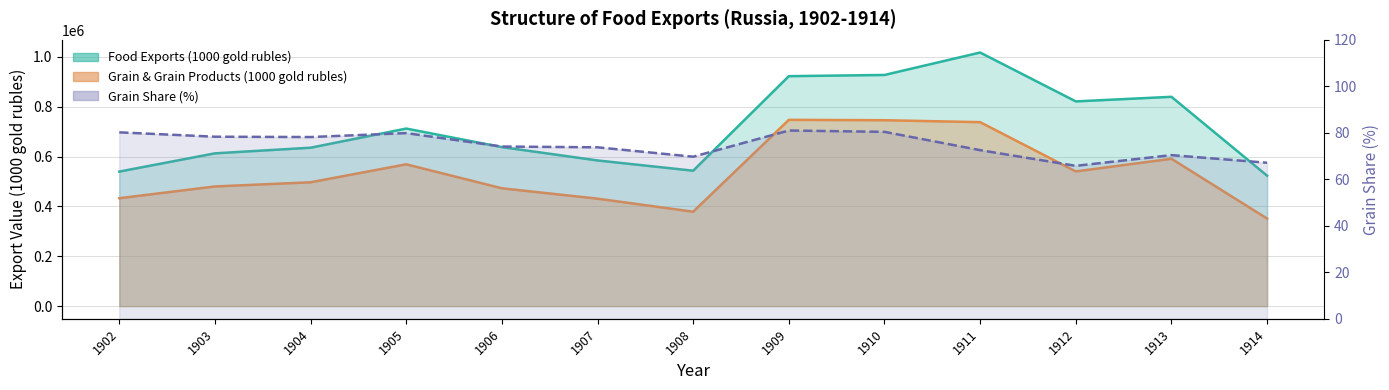

What is the highest value of the Grain & Grain Products (1000 gold rubles) series?

747416.0